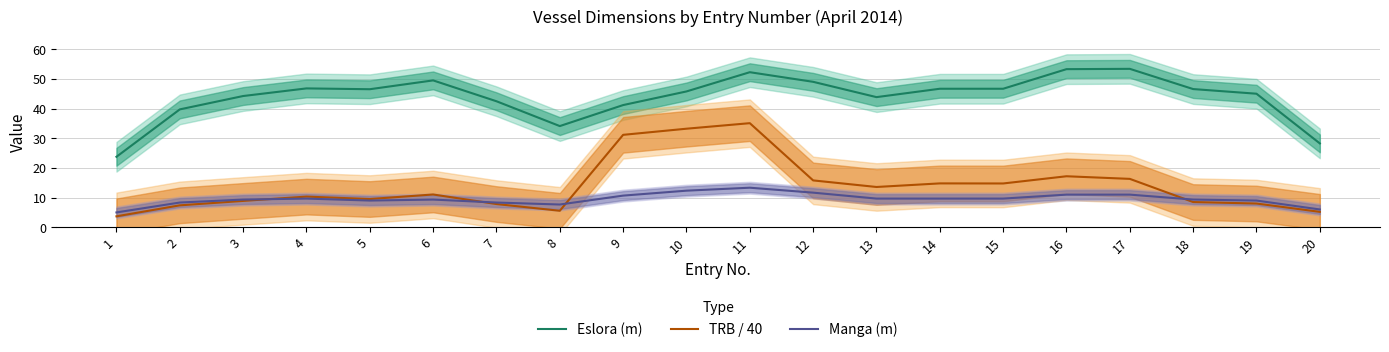

What is the difference between the maximum and second lowest values in the Eslora (m) series?

25.1